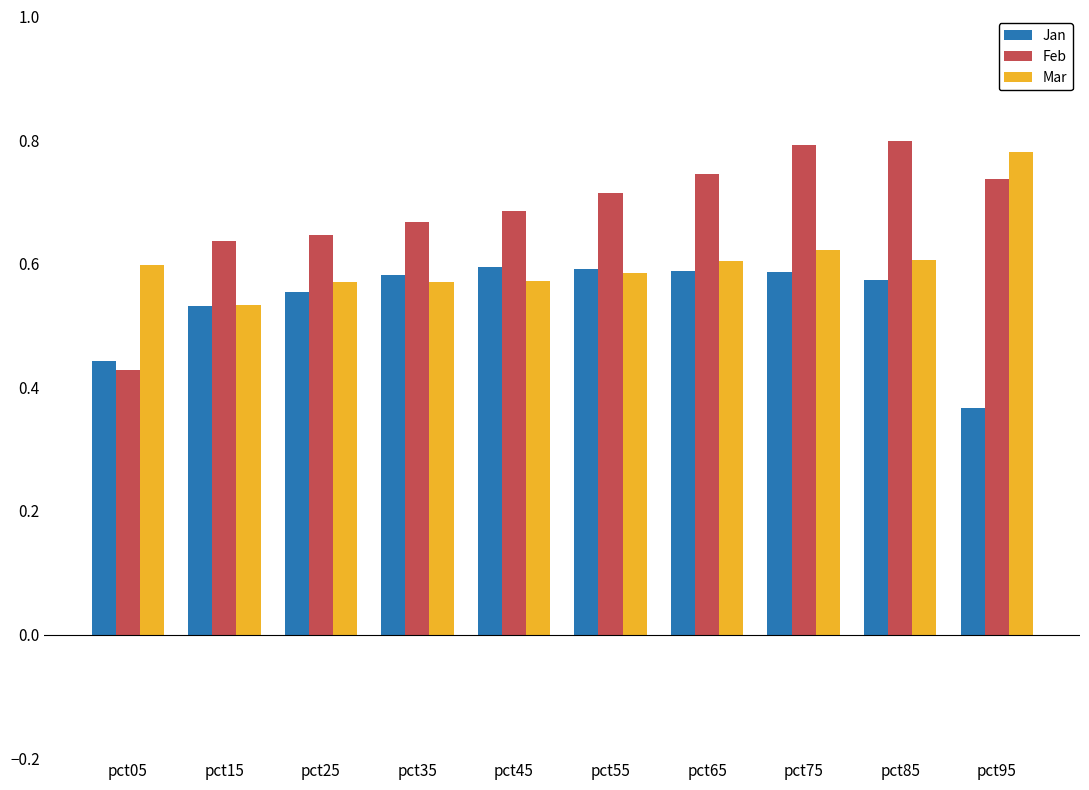

Which series has the largest range (max minus min)?

Feb